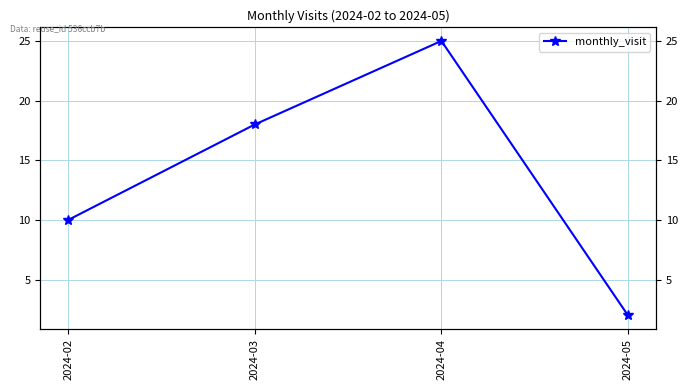

Rank the categories by value from highest to lowest.

2024-04, 2024-03, 2024-02, 2024-05